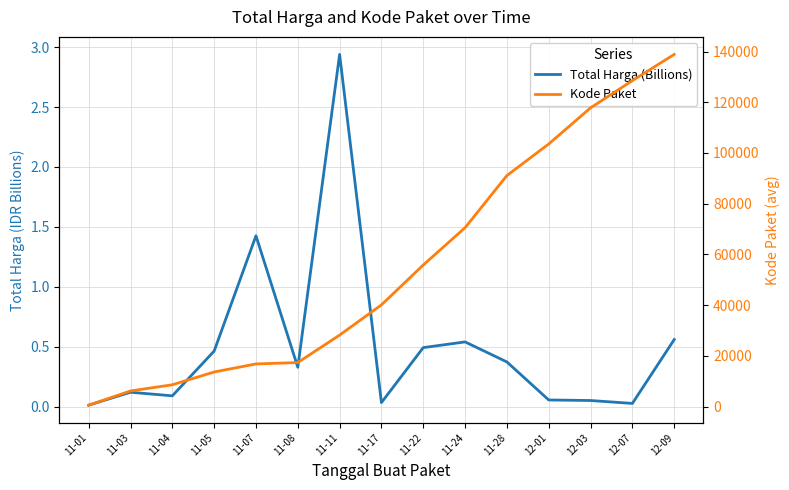

Which has a higher value, 11-11 or 12-09?

11-11